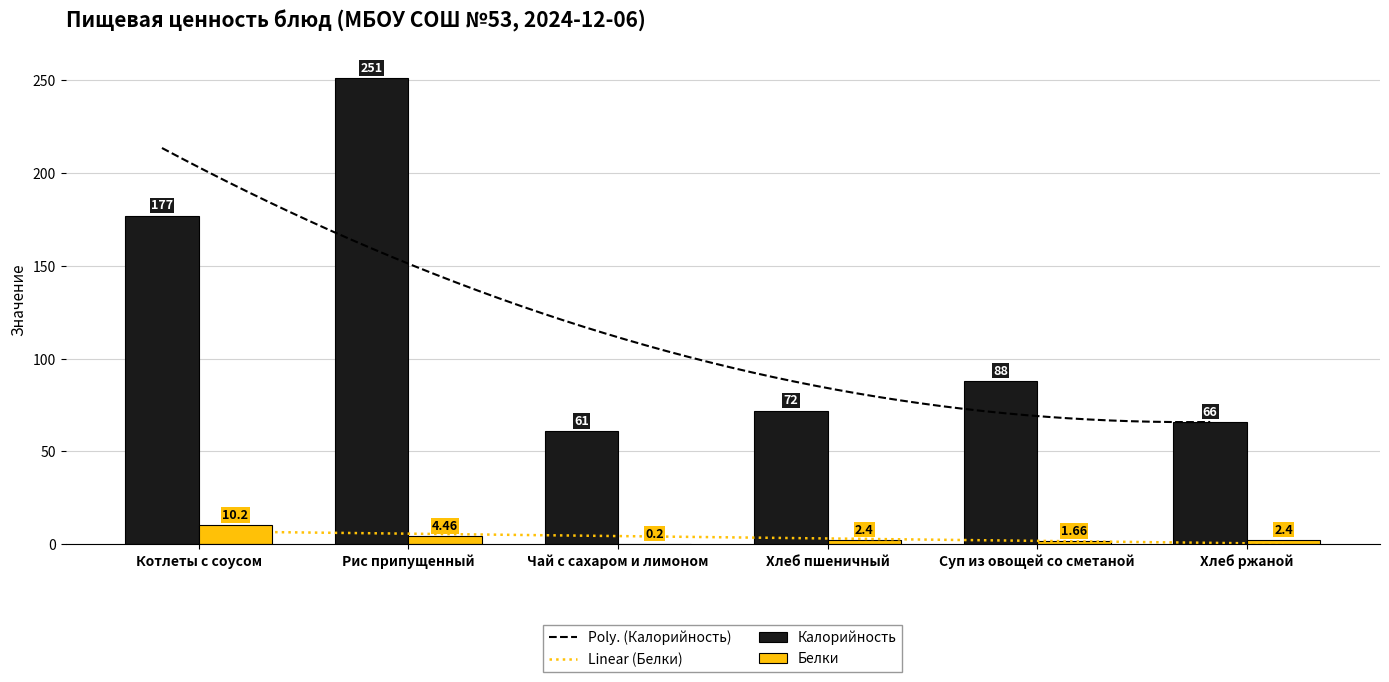

Which series changed the most between Котлеты с соусом and Хлеб пшеничный?

Калорийность